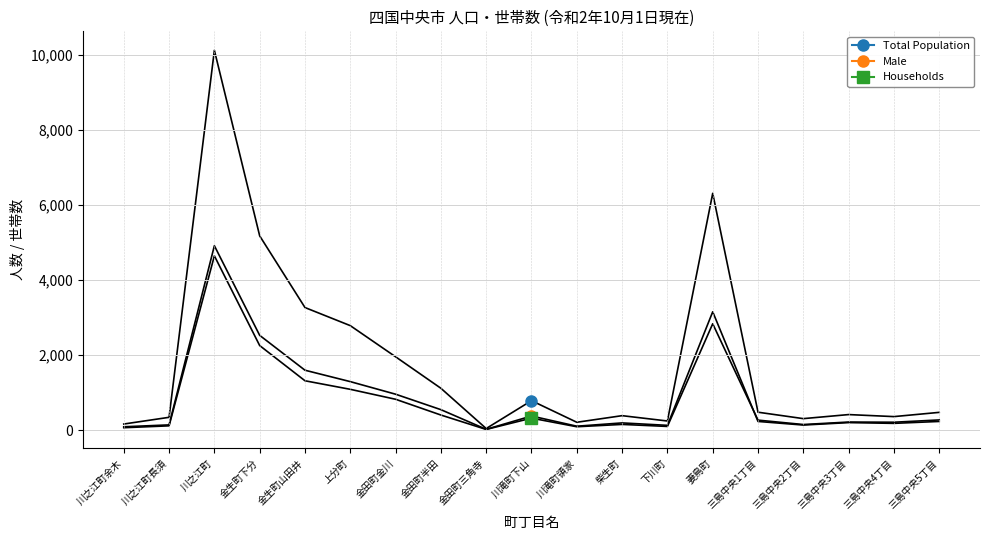

True or false: Households and Male intersect in this chart.

True